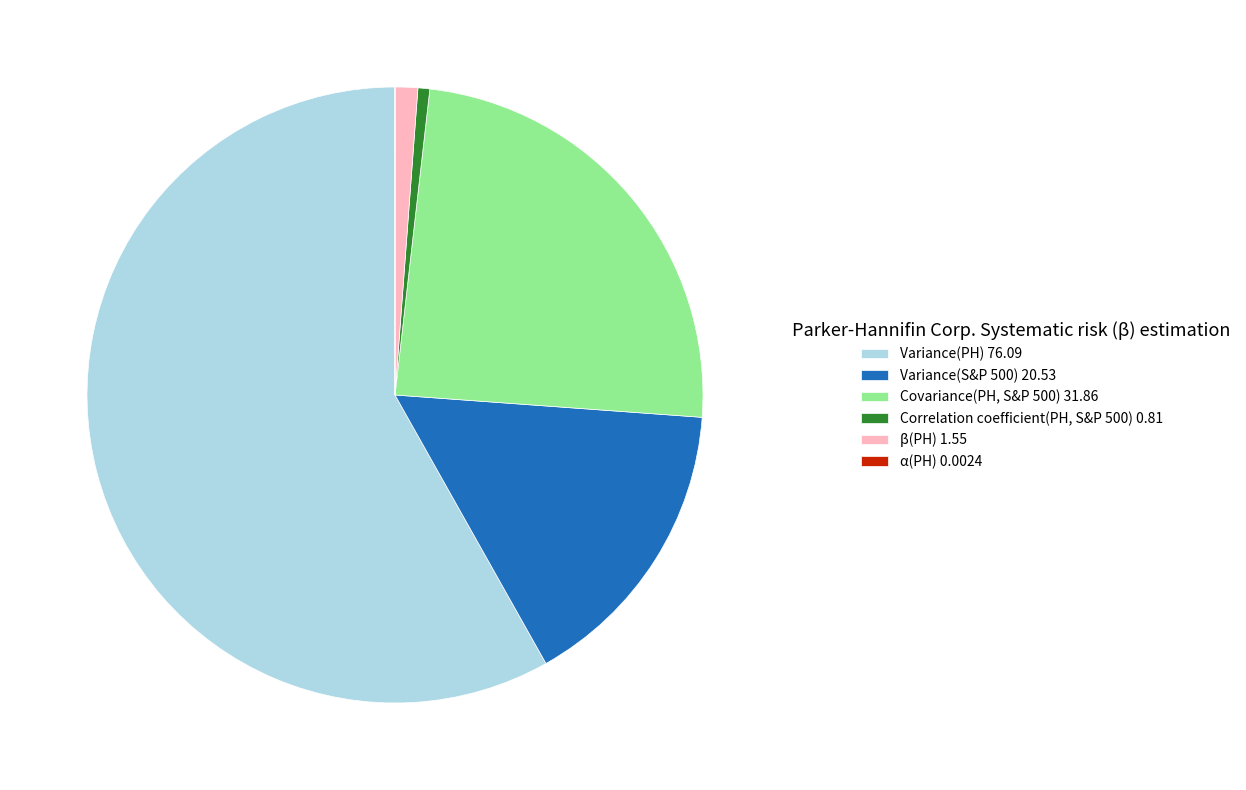

What is the largest slice in the pie chart?

Variance(PH) 76.09